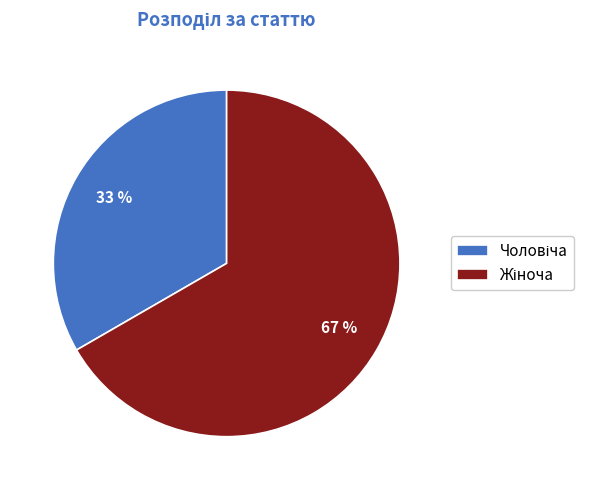

Is there any slice that represents more than half of the pie?

Yes